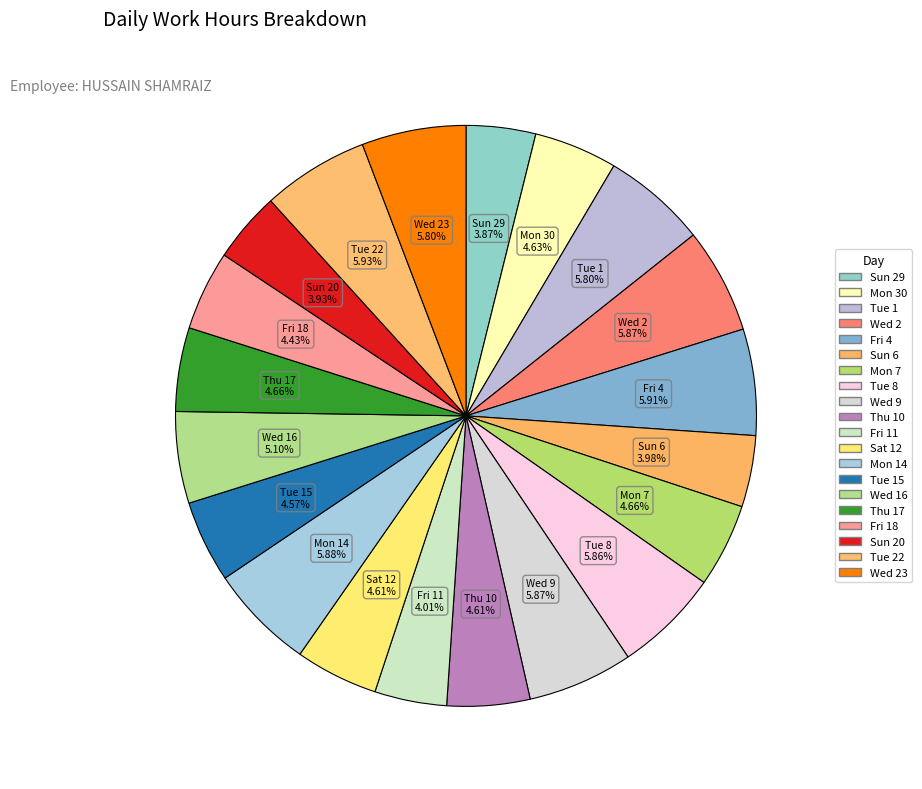

How many slices are in this pie chart?

20